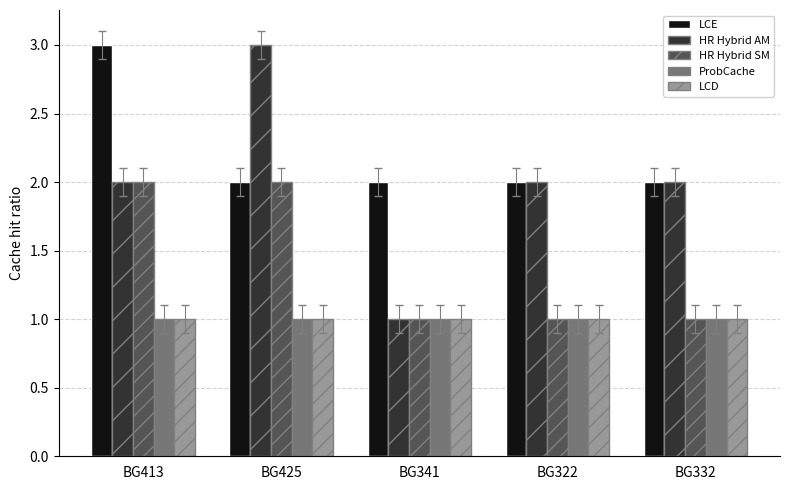

What is the maximum value shown in the chart?

3